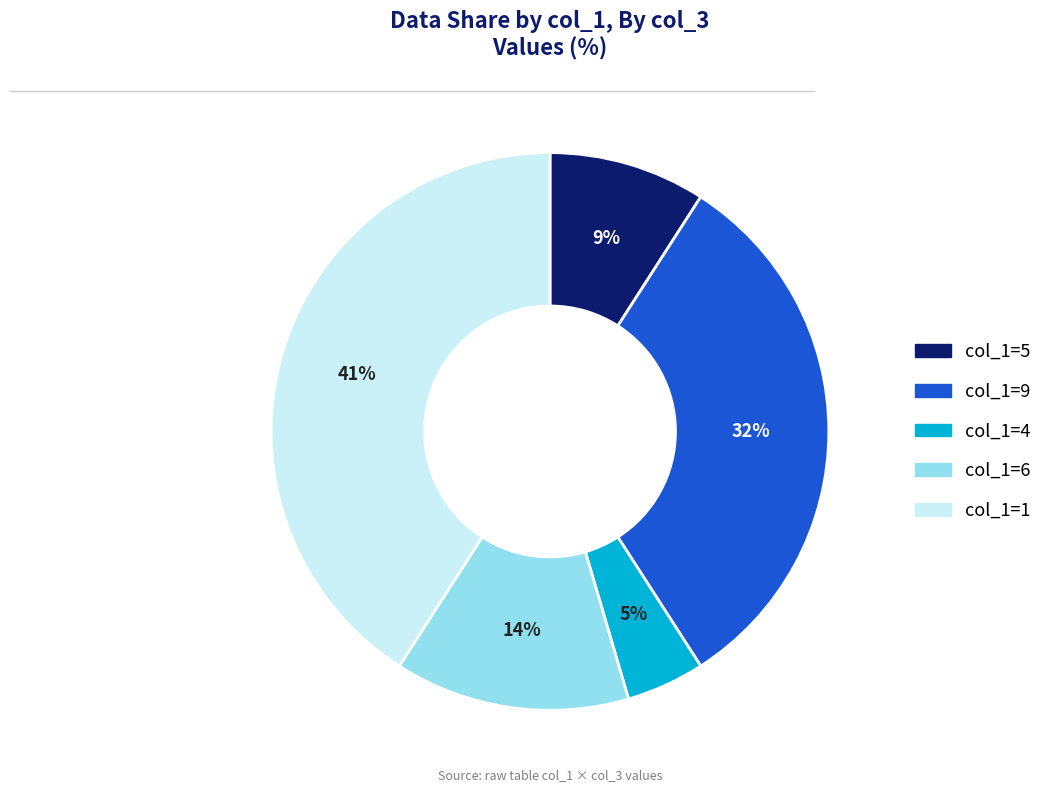

To the nearest percent, what is the average slice percentage?

20%